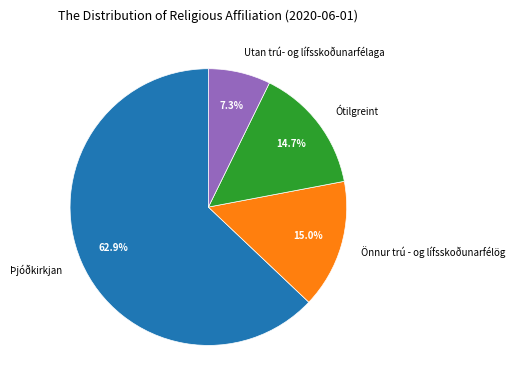

To the nearest percent, what portion does Ótilgreint represent?

15%